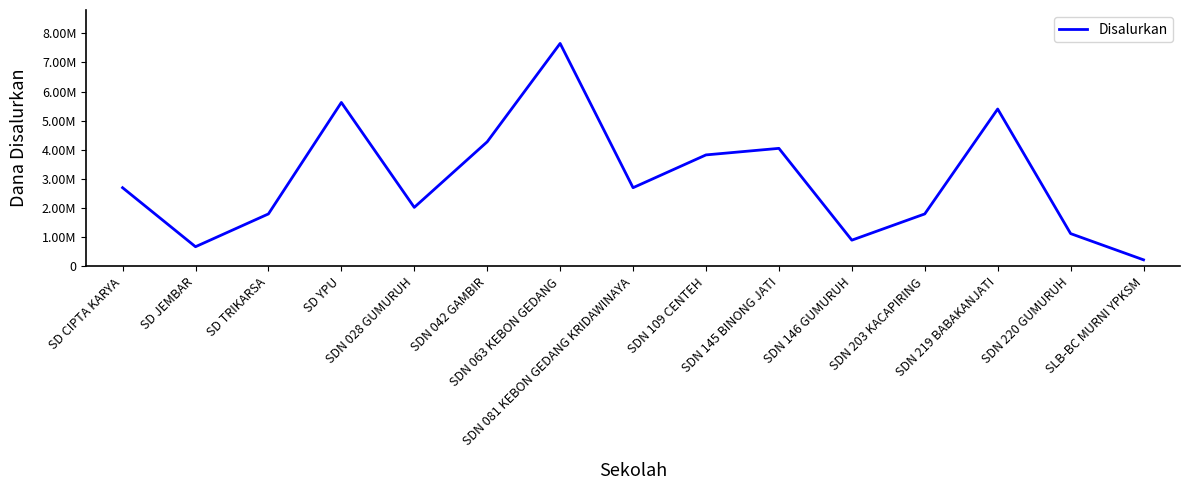

Does the chart have visible grid lines?

No